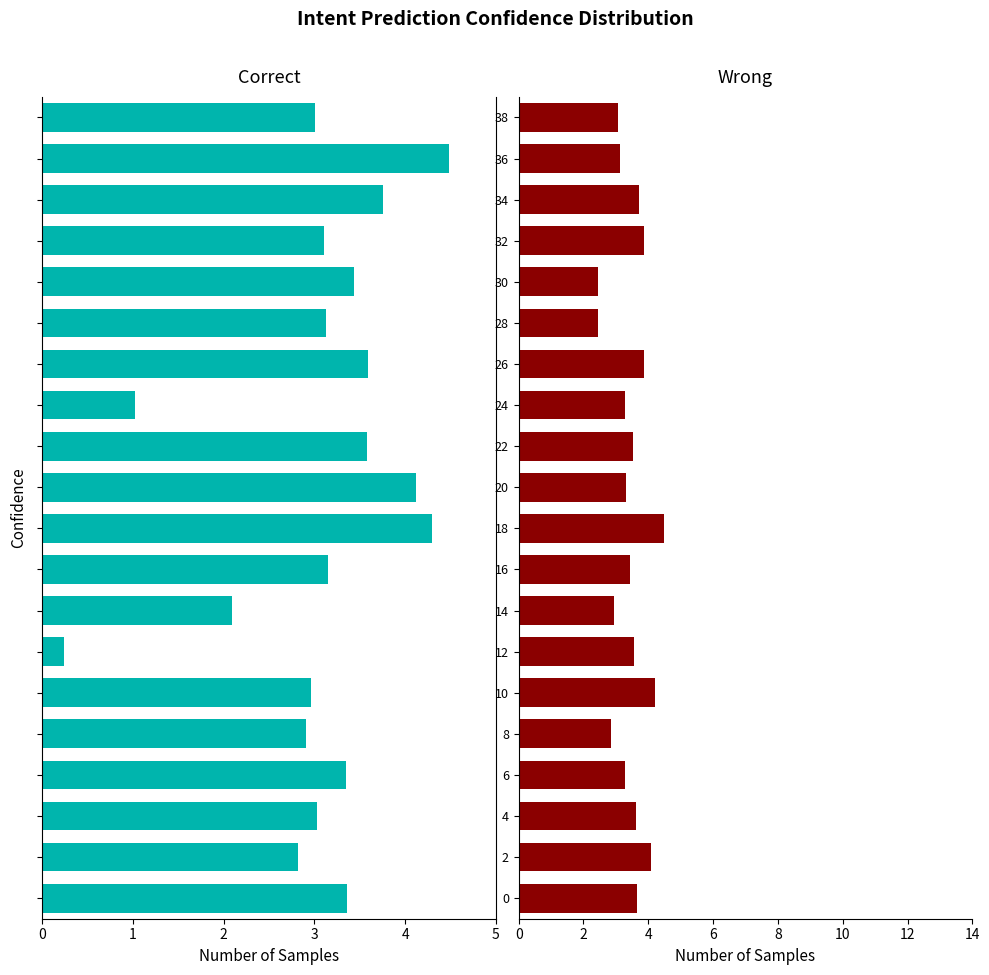

The Correct series shows -4.5 at 16. True or false?

False